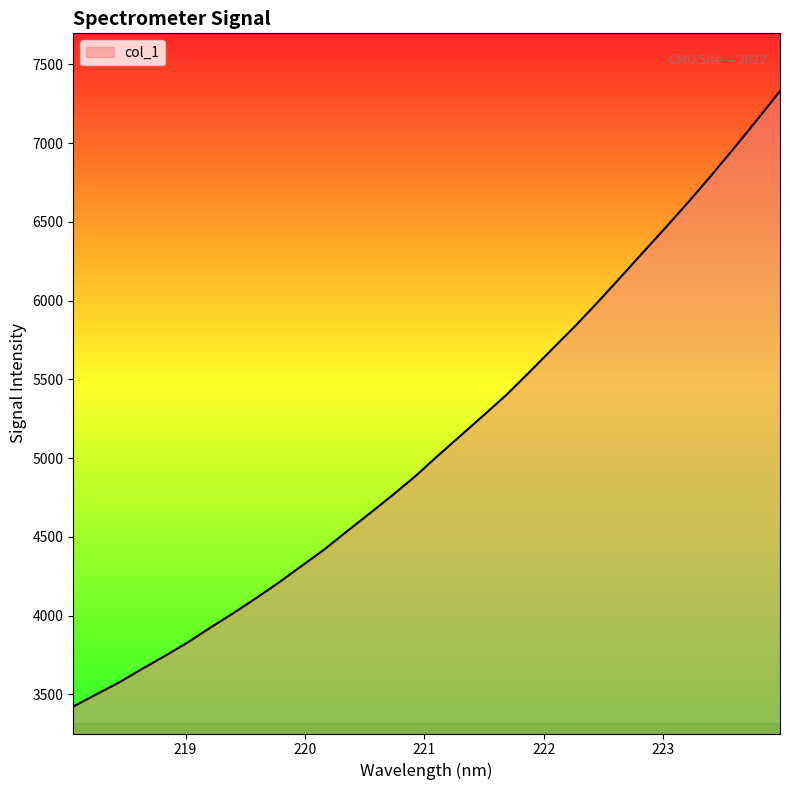

What is the difference between the maximum and minimum values?

3906.7